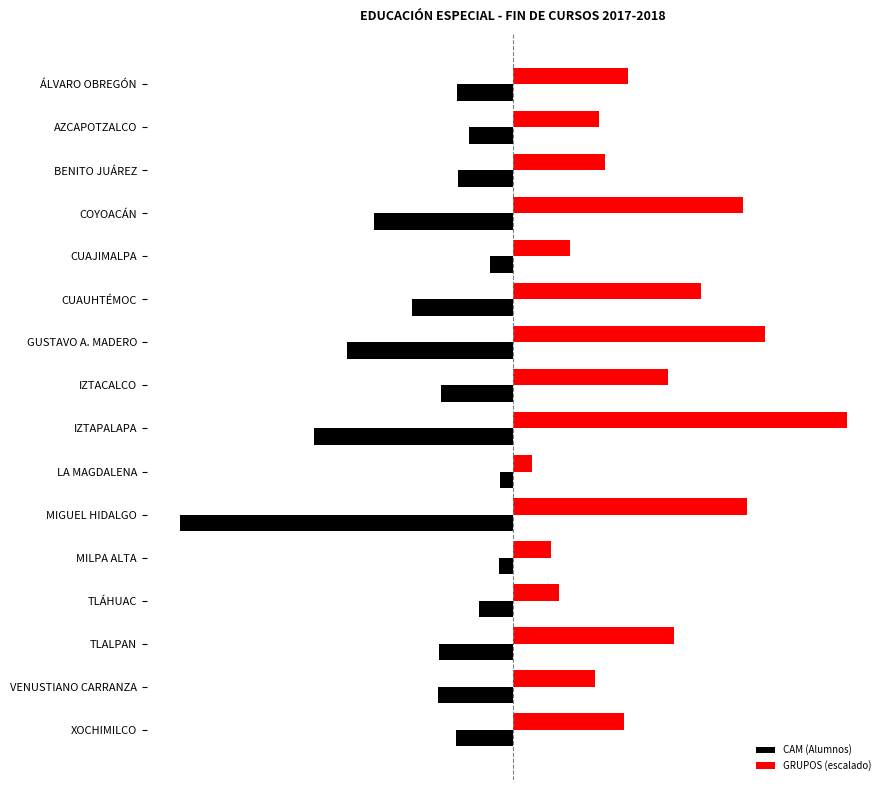

What are all the series names shown in the legend?

CAM (Alumnos), GRUPOS (escalado)